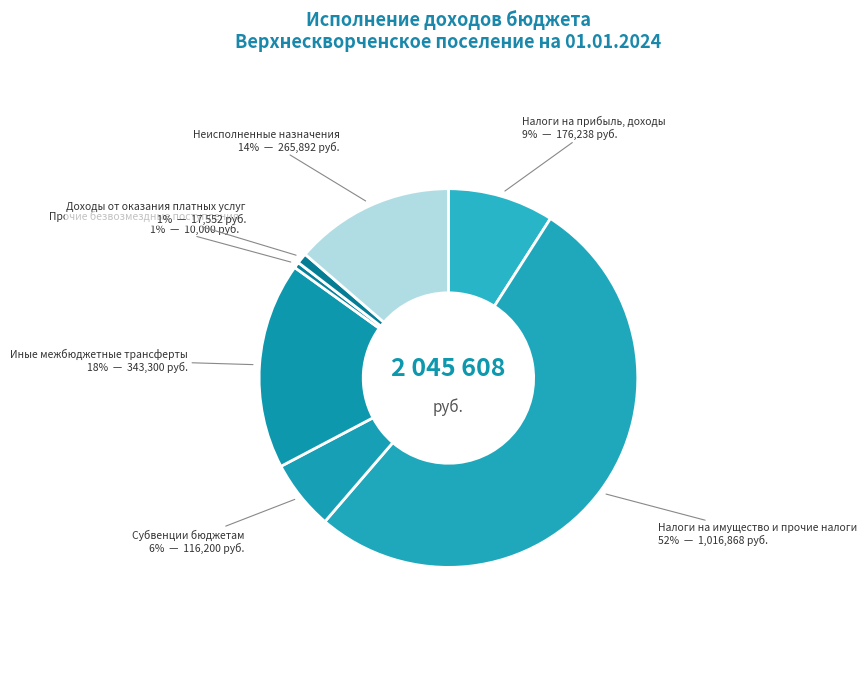

What is the largest slice in the pie chart?

Налоги на имущество и прочие налоги